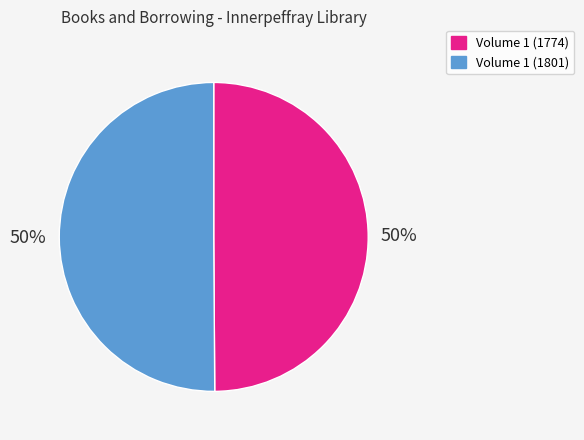

How many slices are in this pie chart?

2